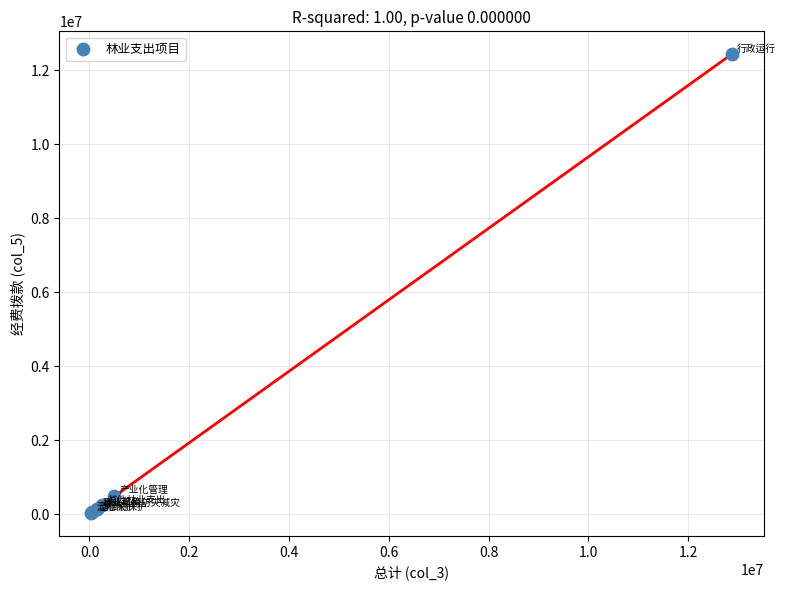

What Y value in the scatter plot is closest to 6234798?

500000